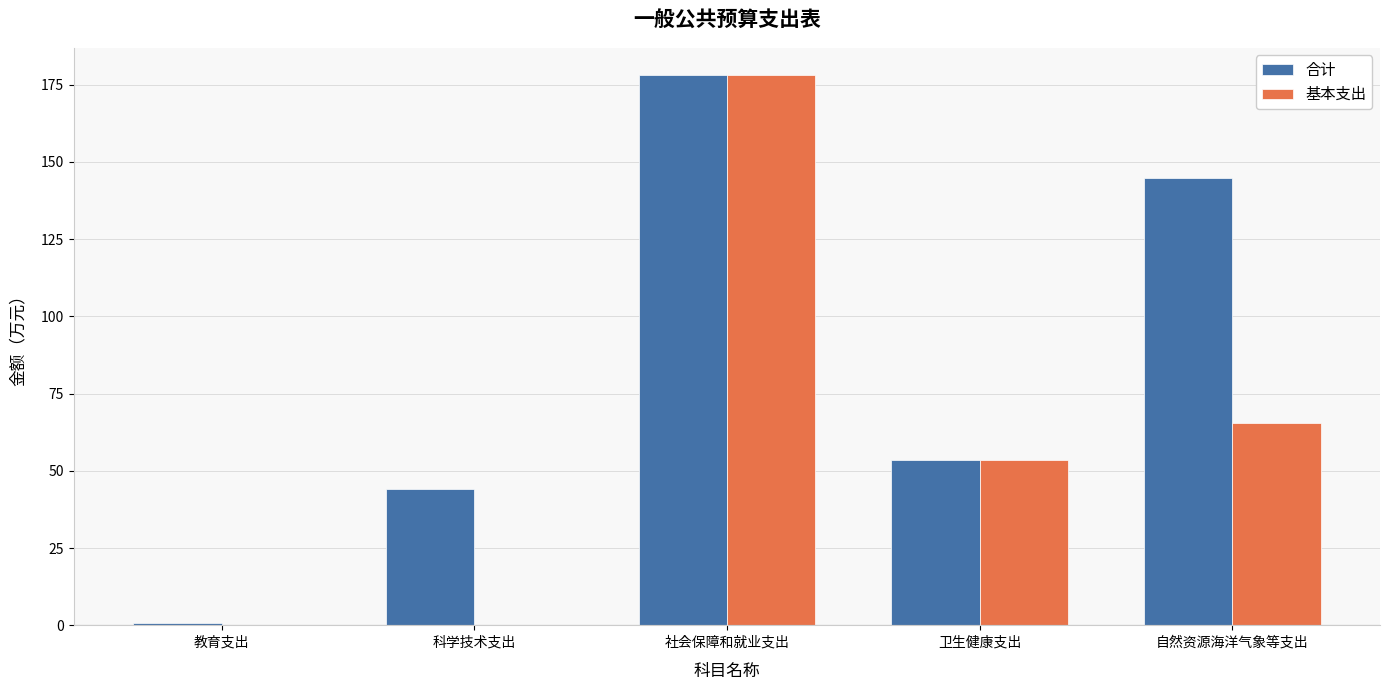

What are all the series names shown in the legend?

合计, 基本支出